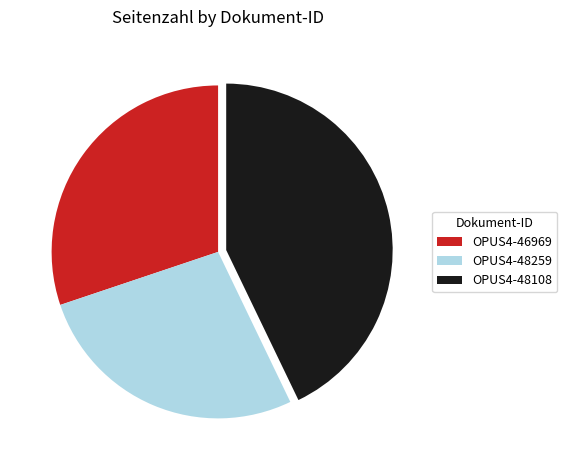

Approximately how many times larger is the value at OPUS4-46969 compared to OPUS4-48259?

1.1